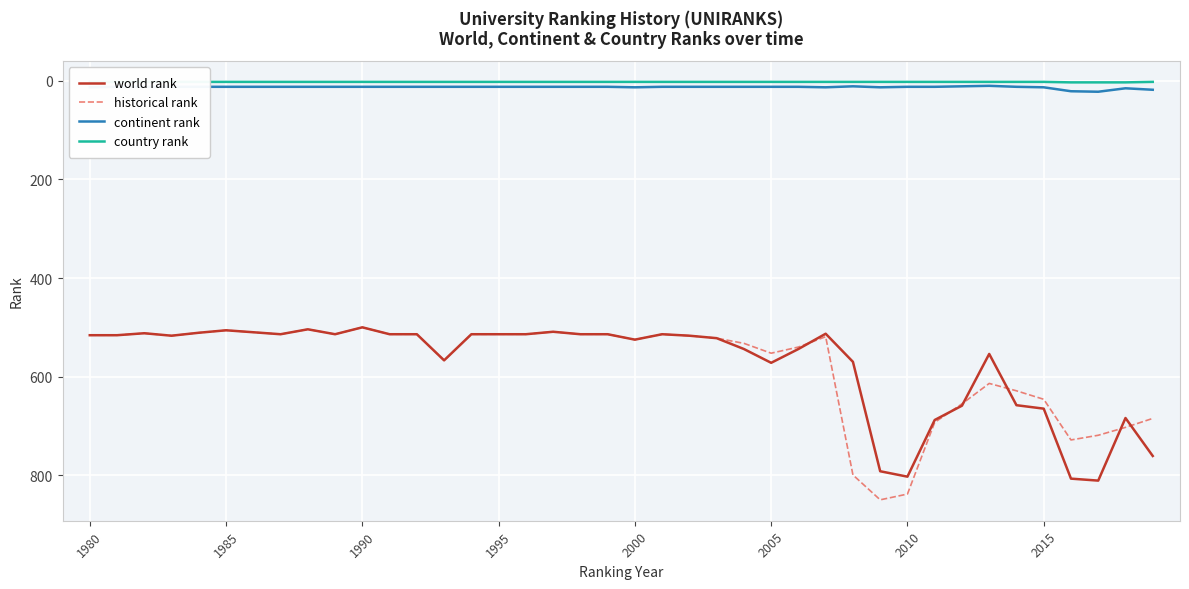

True or false: historical rank and continent rank cross at least once.

False